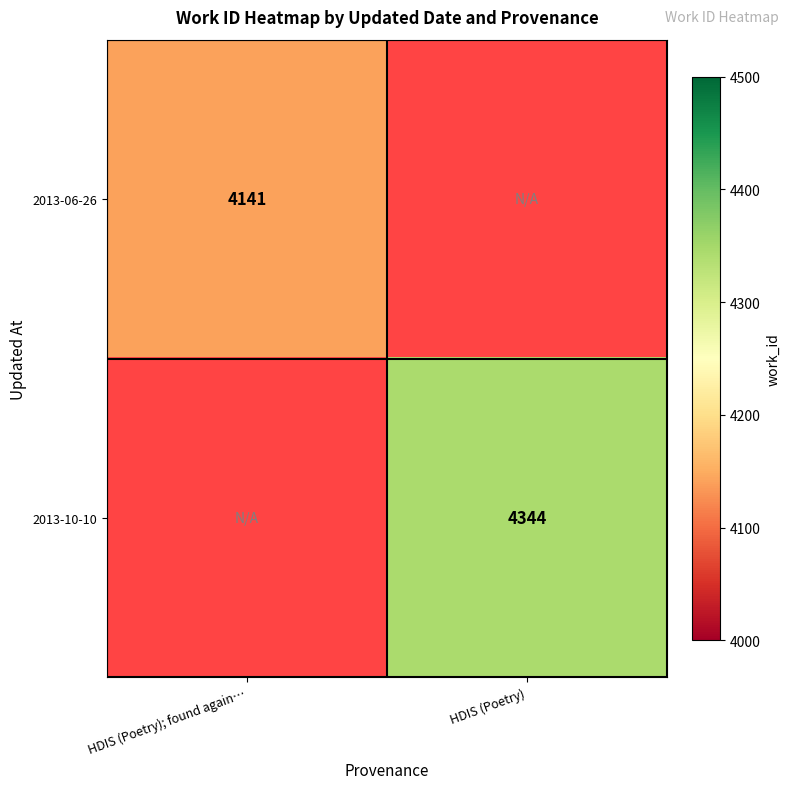

The 2013-06-26 series shows 1518 at HDIS (Poetry); found again…. True or false?

False